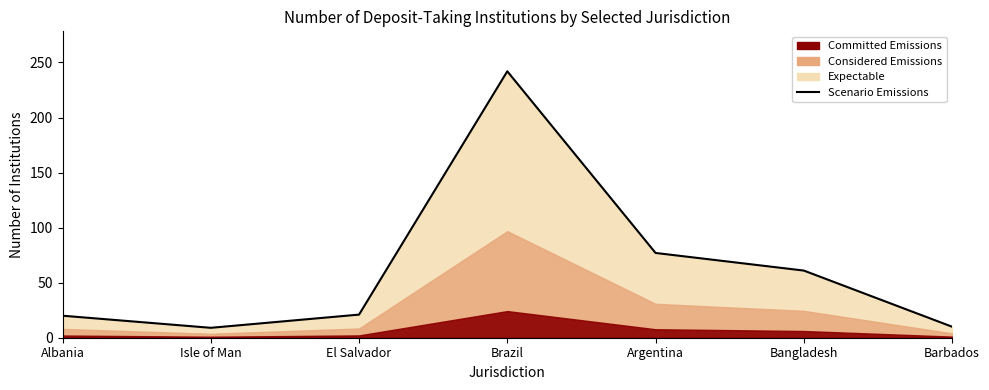

Does the chart display data point markers on the line(s)?

No